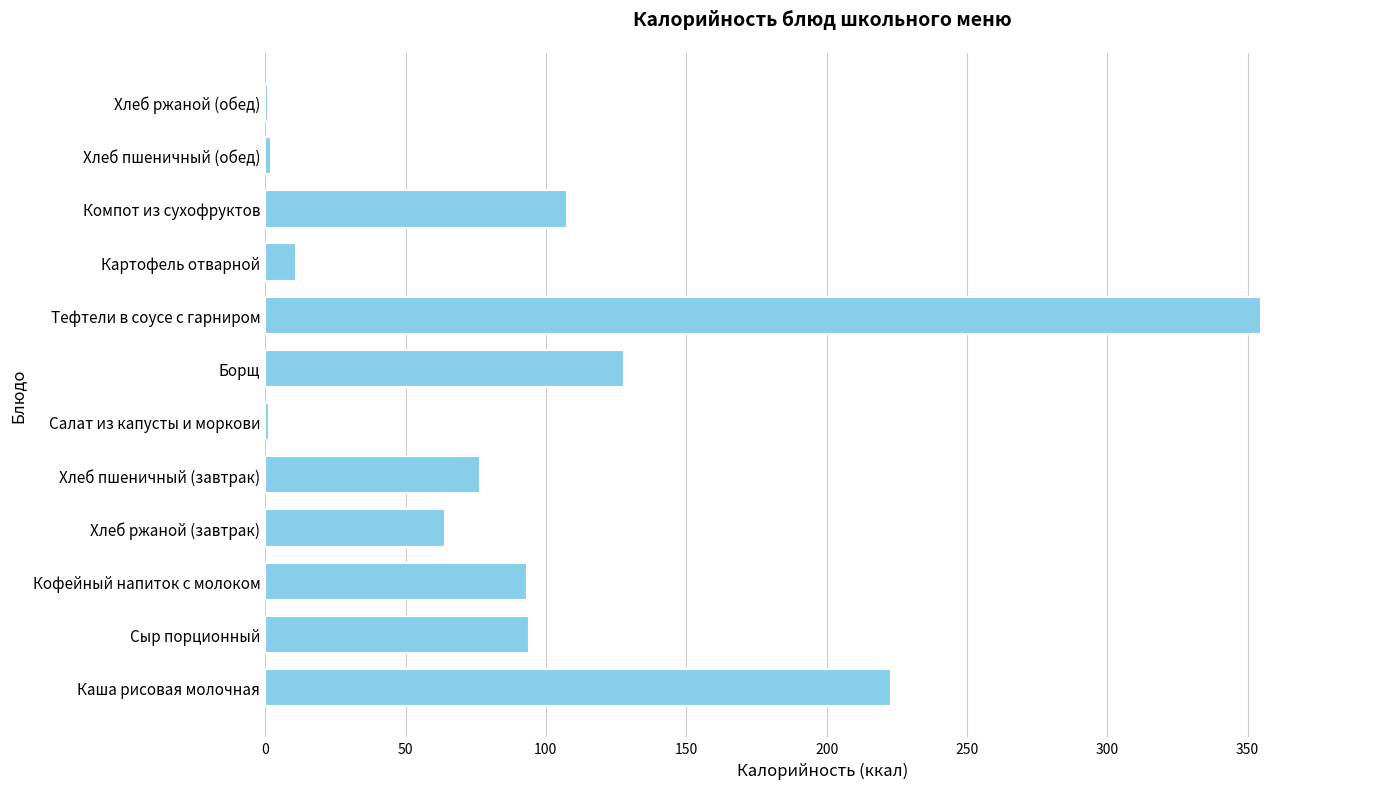

What is the sum of all values?

1156.5